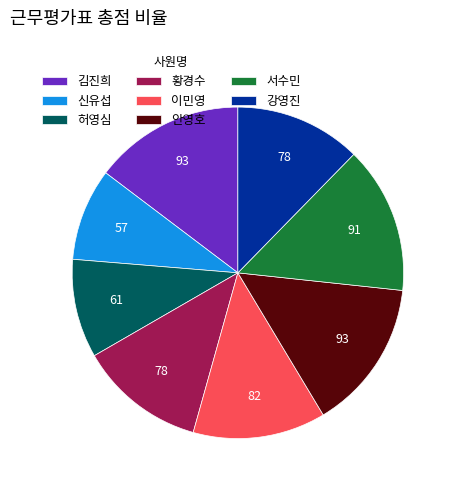

Do 허영심 and 황경수 together represent more than half of the pie?

No